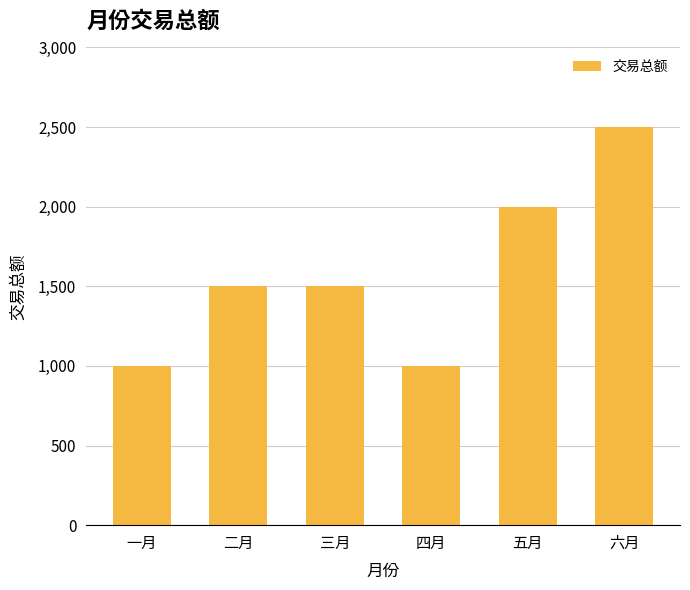

What is the maximum value shown in the chart?

2500